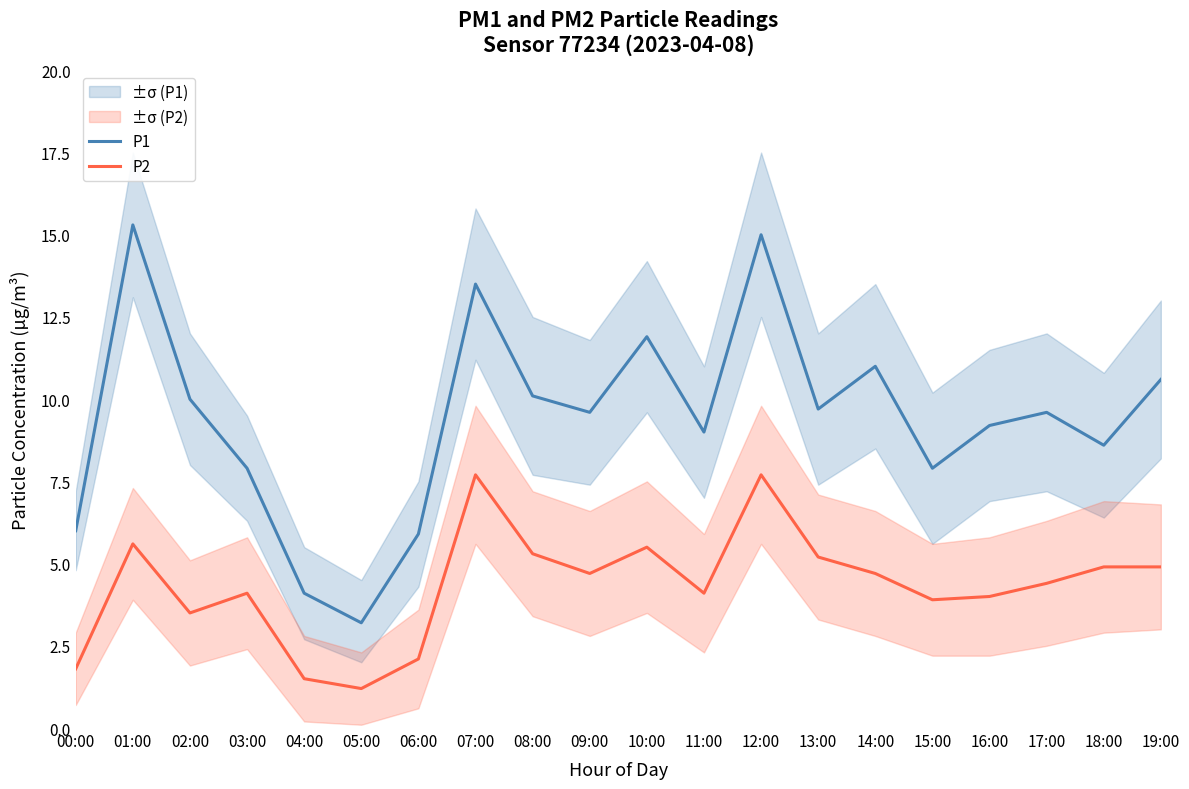

What is the sum of all P2 values?

86.8